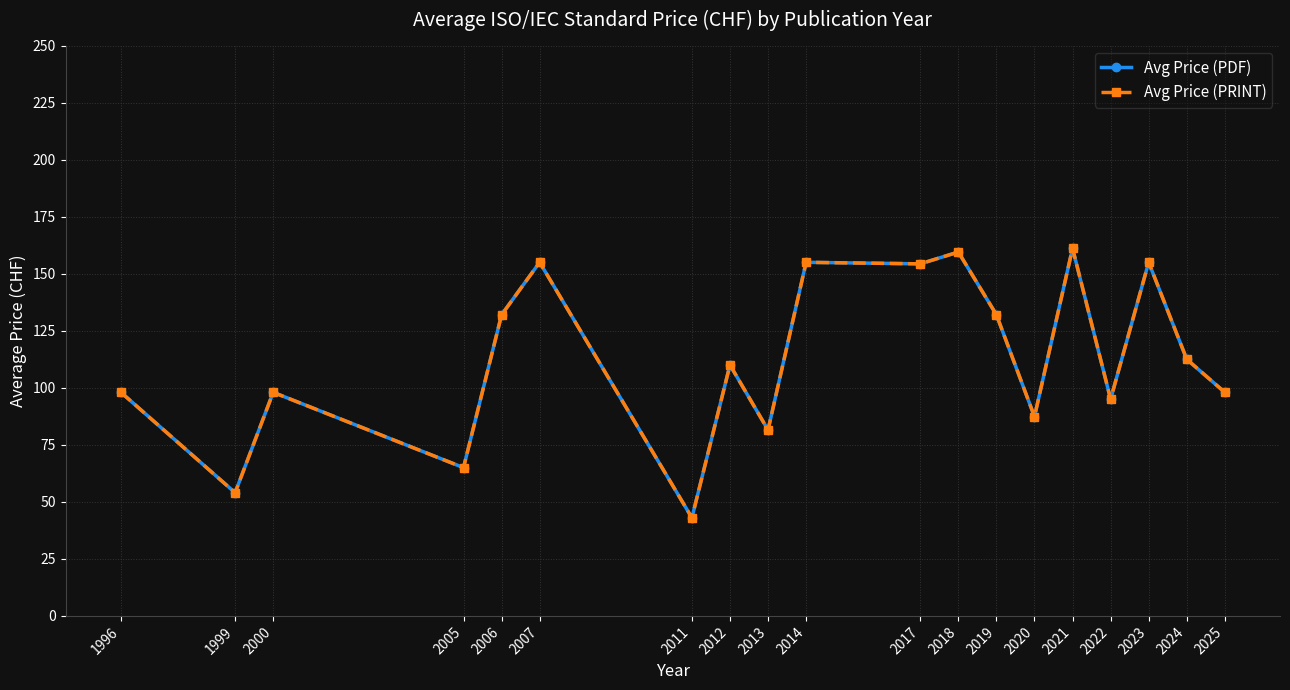

Is this an area chart (filled region under the line)?

No